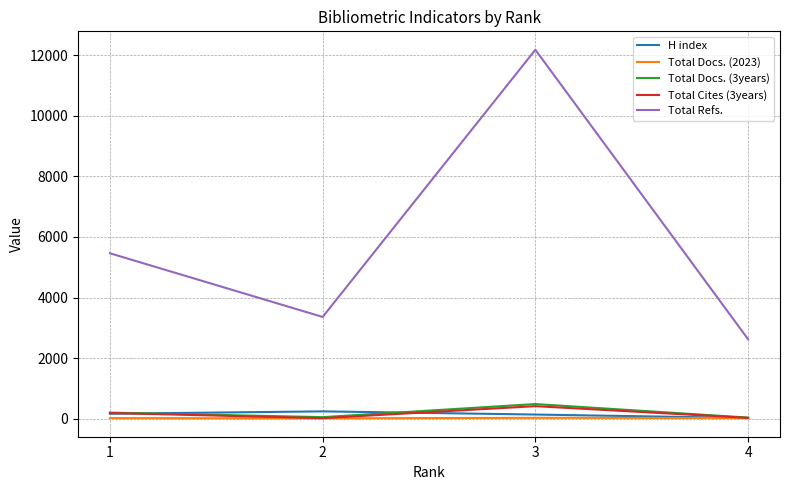

Is it true that Total Docs. (2023) equals 17 at 4?

True